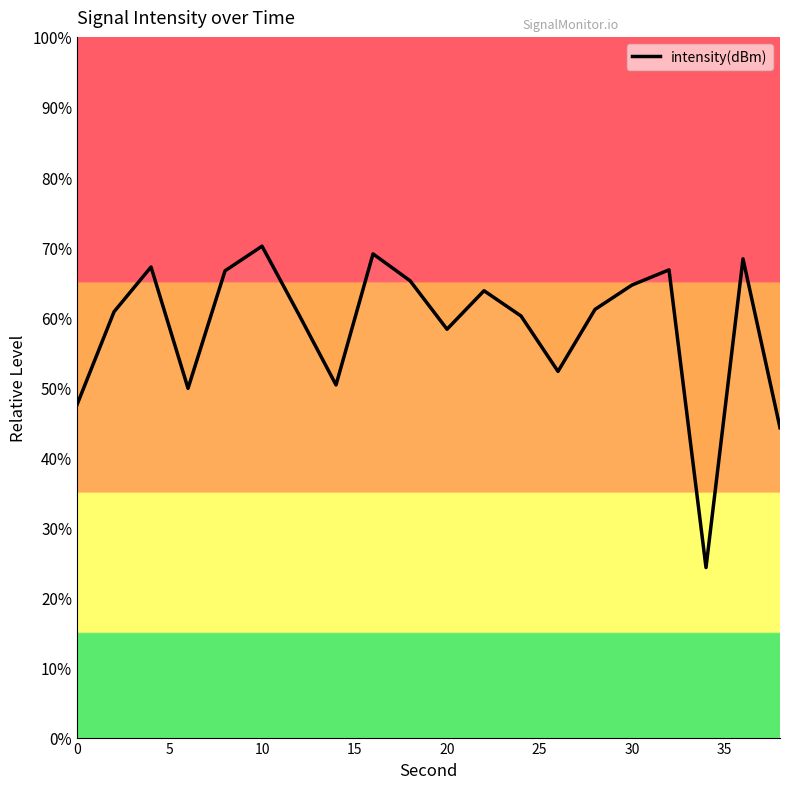

What is the average value?

58.5